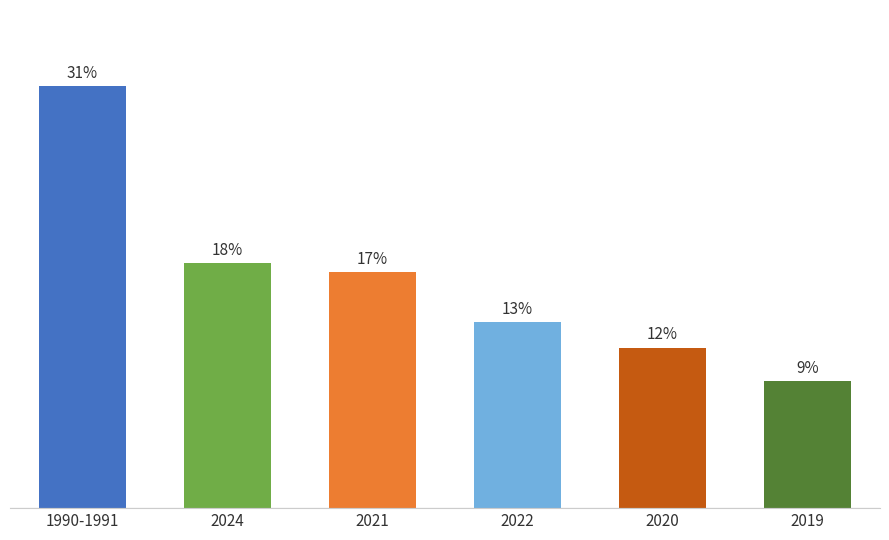

Which label corresponds to the largest value in the chart?

1990-1991